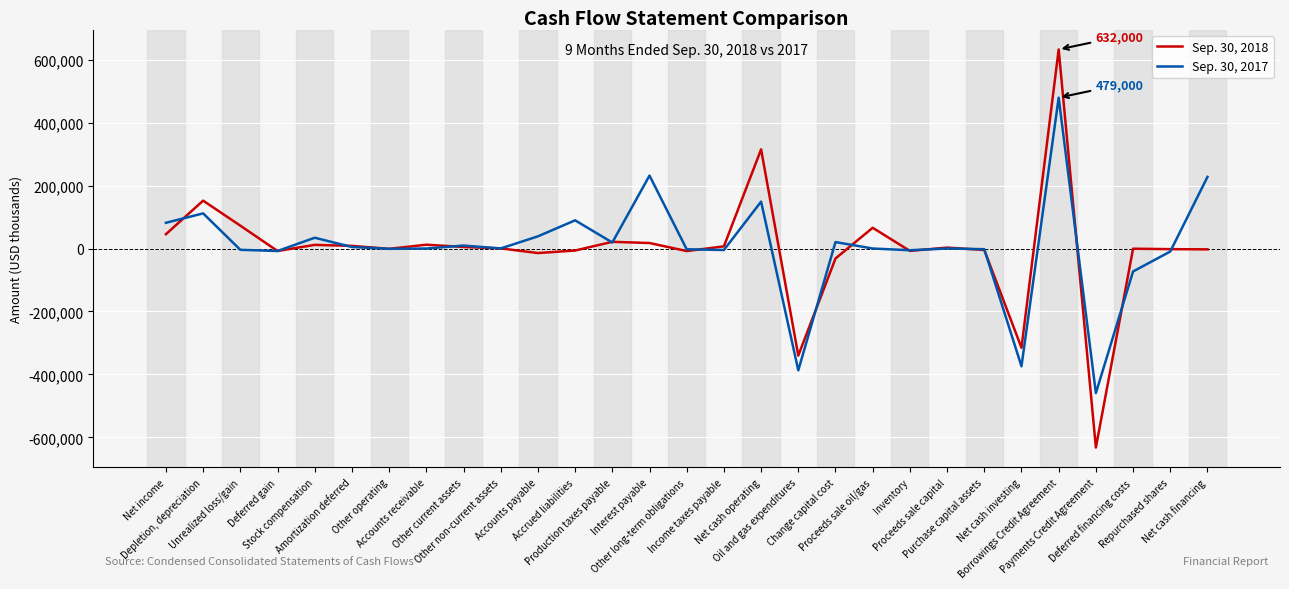

Which series has the widest spread of values?

Sep. 30, 2018